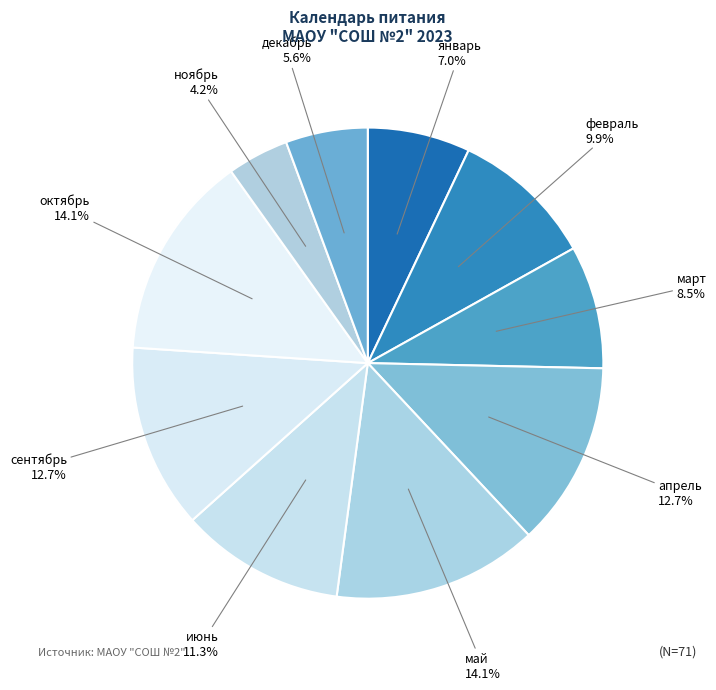

To the nearest percent, what is the difference between the апрель and июнь slice percentages?

1%